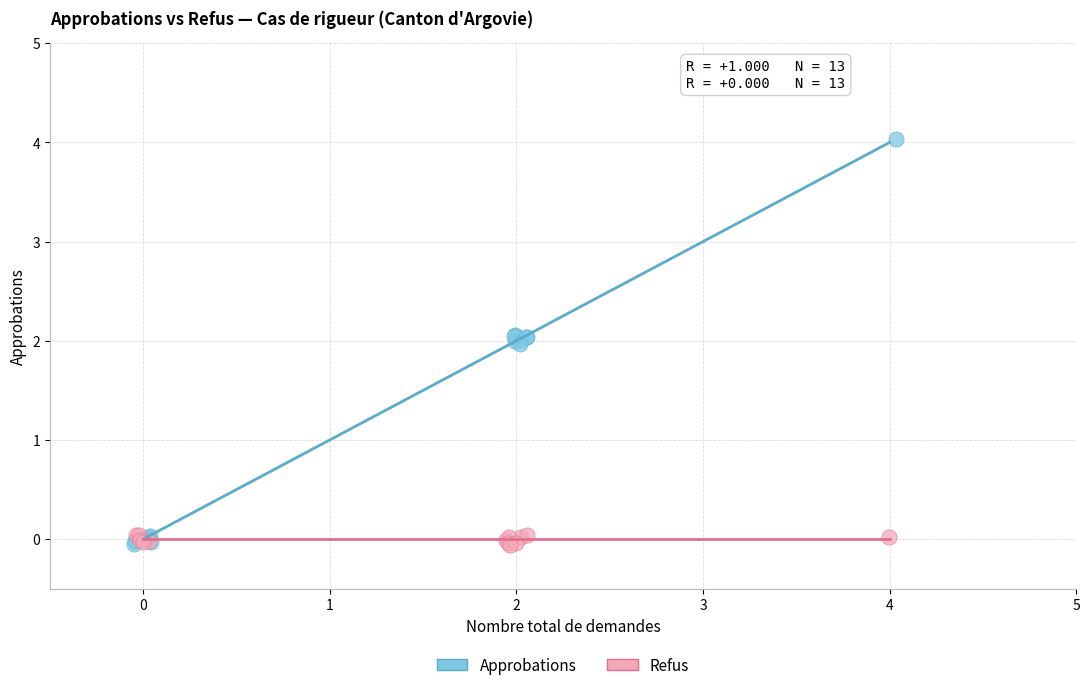

Which series has the widest spread of Y values?

Approbations